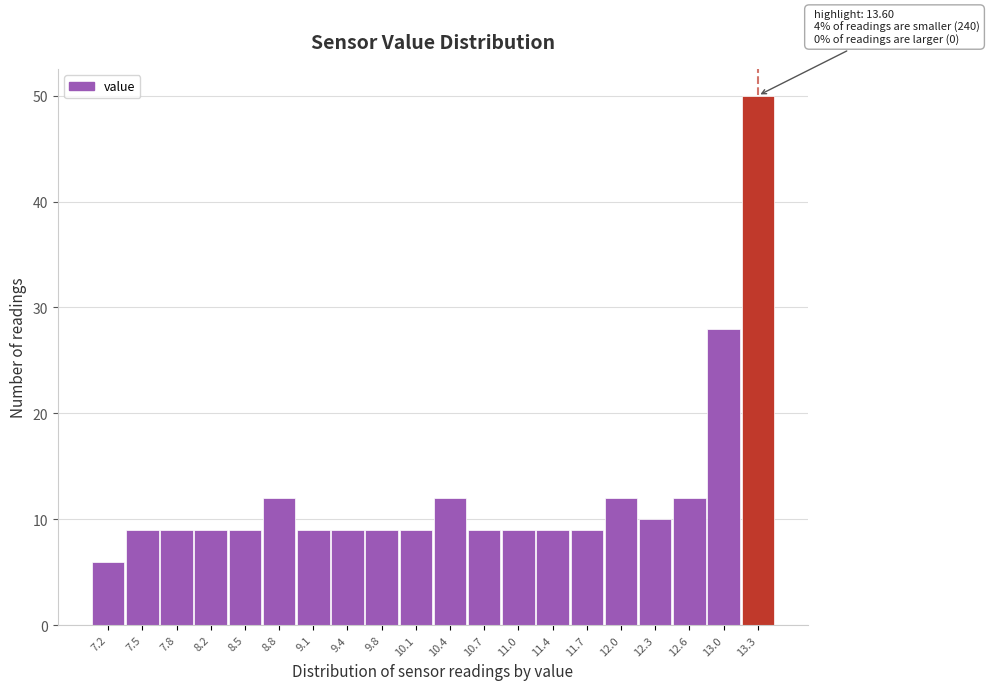

Reading right to left, extract all data points from this chart.

13.3=50	13.0=28	12.6=12	12.3=10	12.0=12	11.7=9	11.4=9	11.0=9	10.7=9	10.4=12	10.1=9	9.8=9	9.4=9	9.1=9	8.8=12	8.5=9	8.2=9	7.8=9	7.5=9	7.2=6